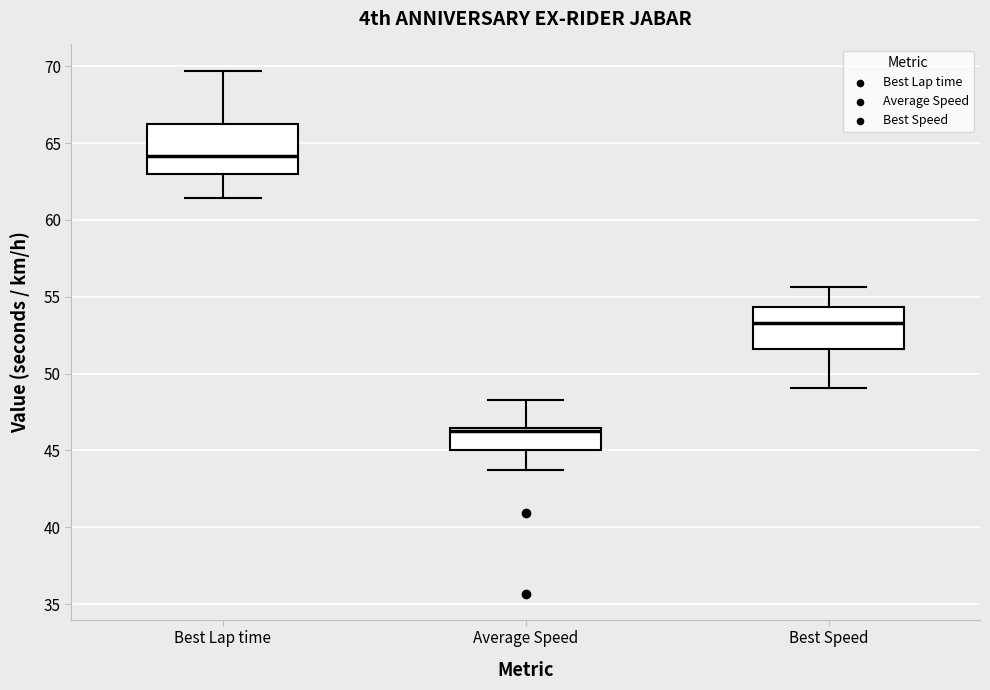

Reading left to right, transcribe this box plot: for each box, give where its median line is, the range the box spans, and where its two whiskers end, as read against the y-axis. The values are not printed on the chart, so give them approximately, as read against the axis.

Best Lap time: median 64.0, box 63.0 to 66.5, whiskers 61.5 to 69.5
Average Speed: median 46.5 (just below the box's upper edge), box 45.0 to 46.5, whiskers 43.5 to 48.5
Best Speed: median 53.5, box 51.5 to 54.5, whiskers 49.0 to 55.5